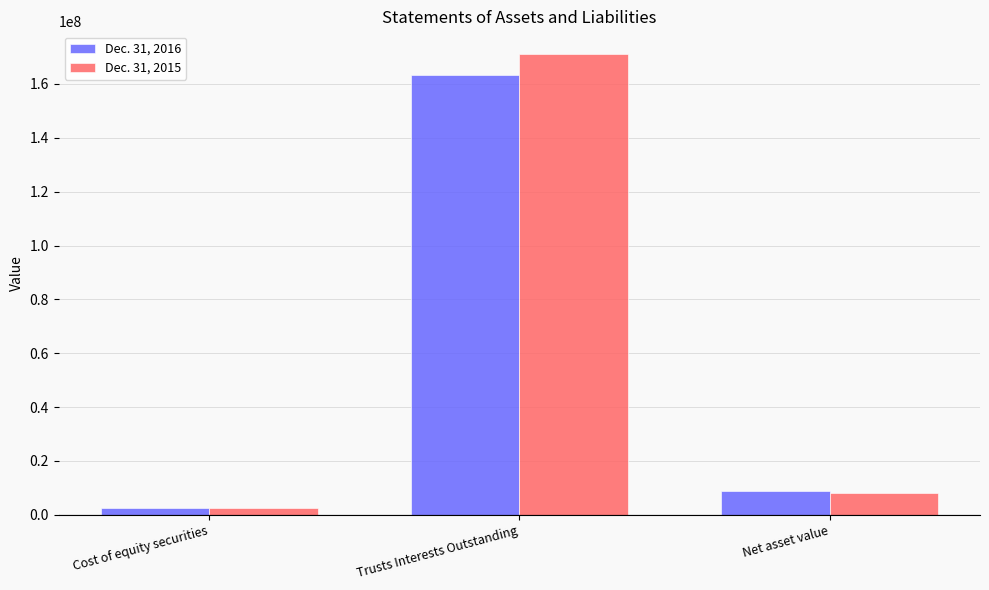

What is the maximum value for Dec. 31, 2015?

170988137